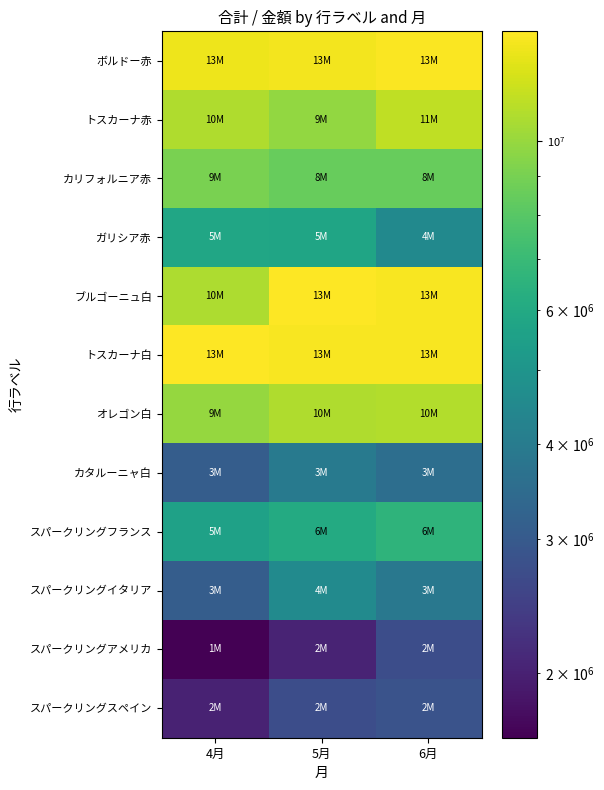

What is the total value across all series at 5月?

95211228